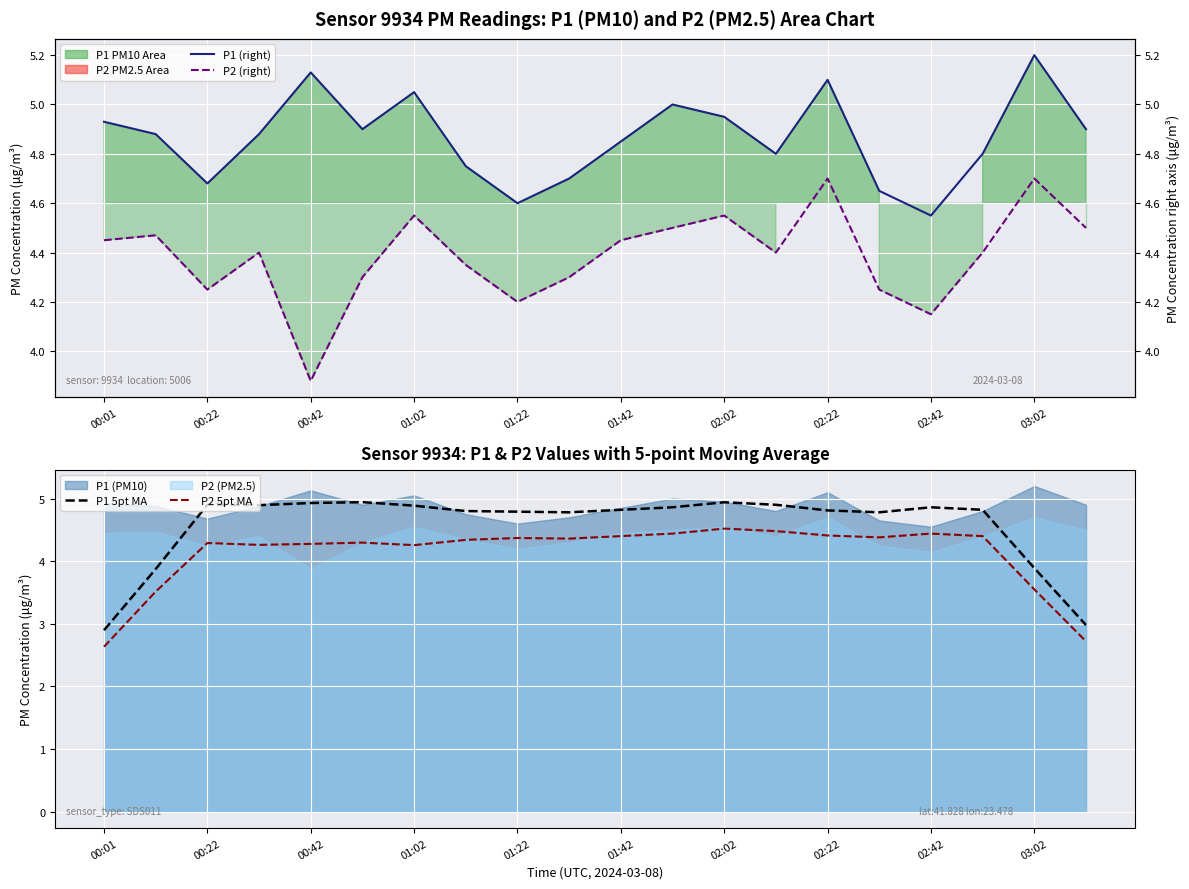

Does the chart display data point markers on the line(s)?

No